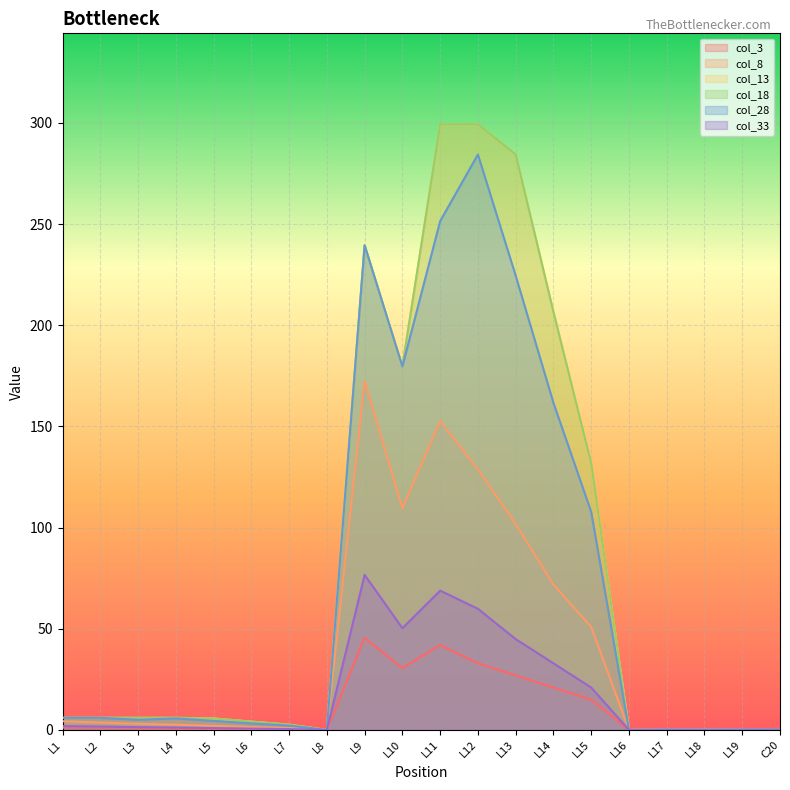

What is the sum of the col_8 values at L3 and L12?

131.8